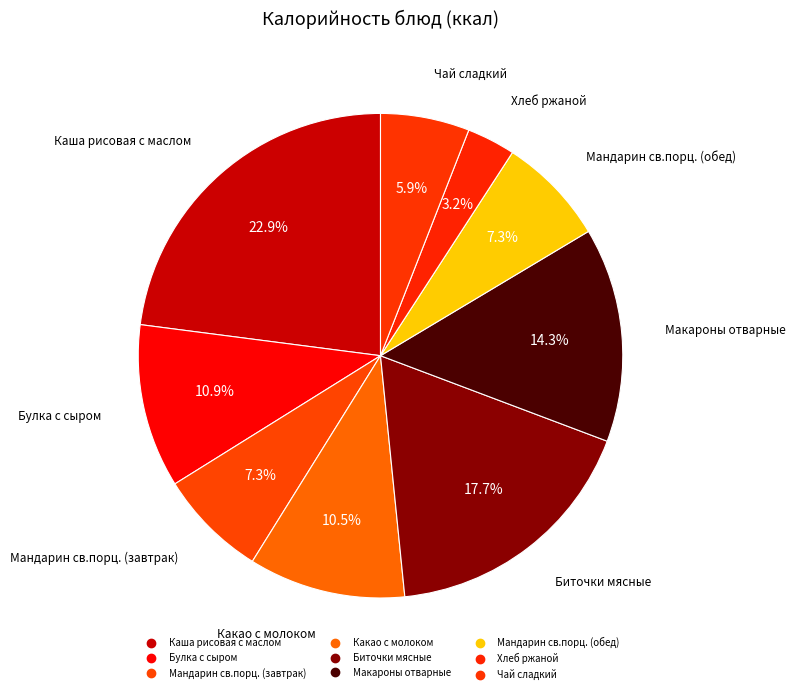

Is the sum of Какао с молоком and Каша рисовая с маслом greater than half?

No